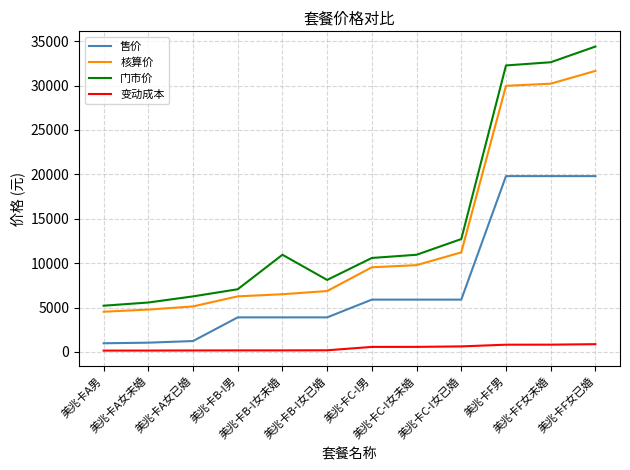

The value of 核算价 at 美兆卡B-I女未婚 is 8941.3. True or false?

False